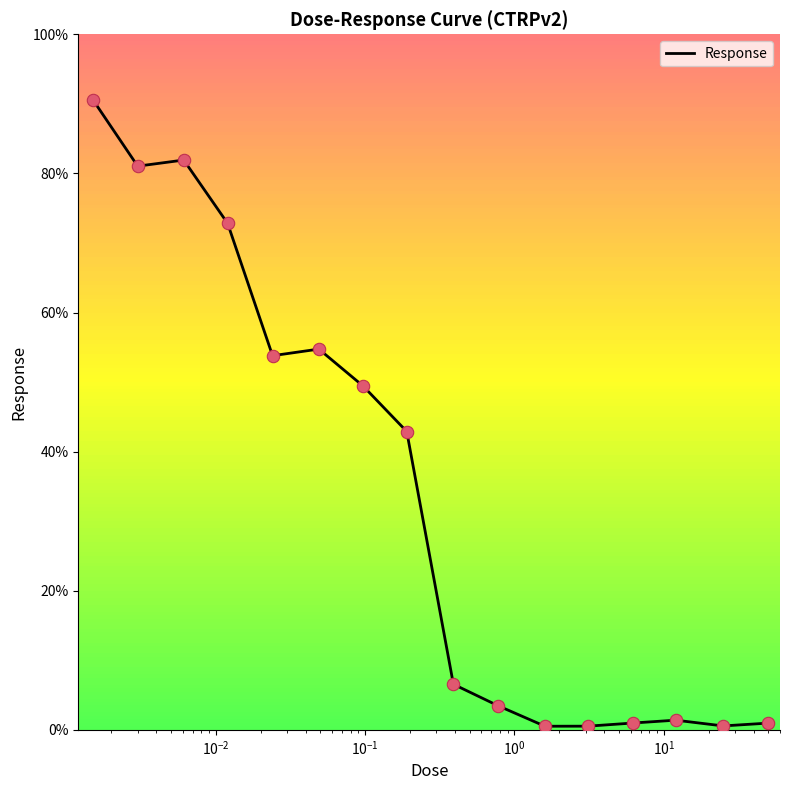

What is the difference between the maximum and minimum values?

90.1